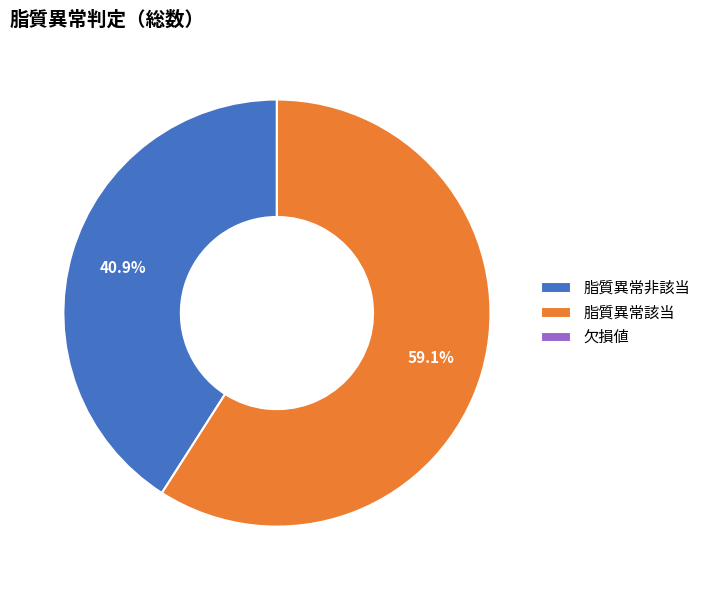

Which category accounts for the majority?

脂質異常該当